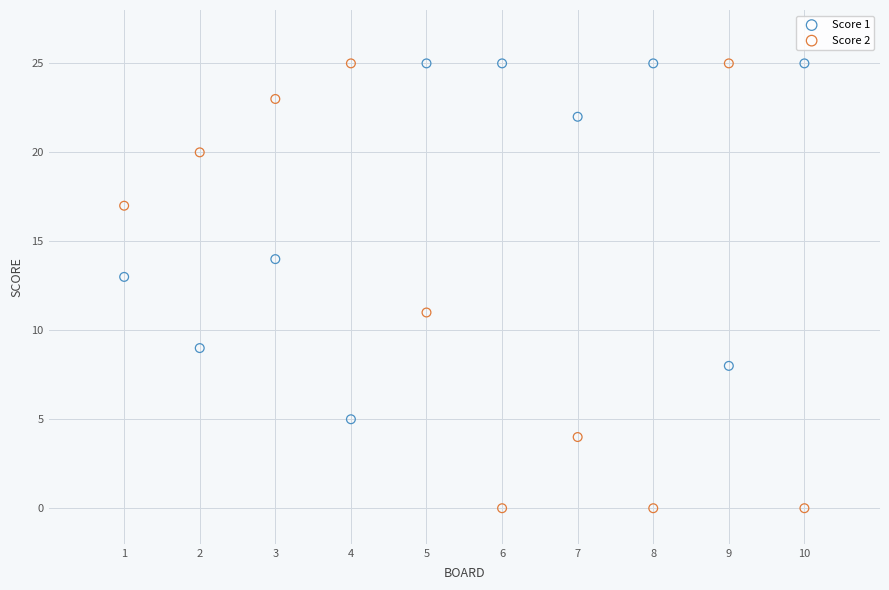

What is the X range (max minus min) for the scatter plot?

9